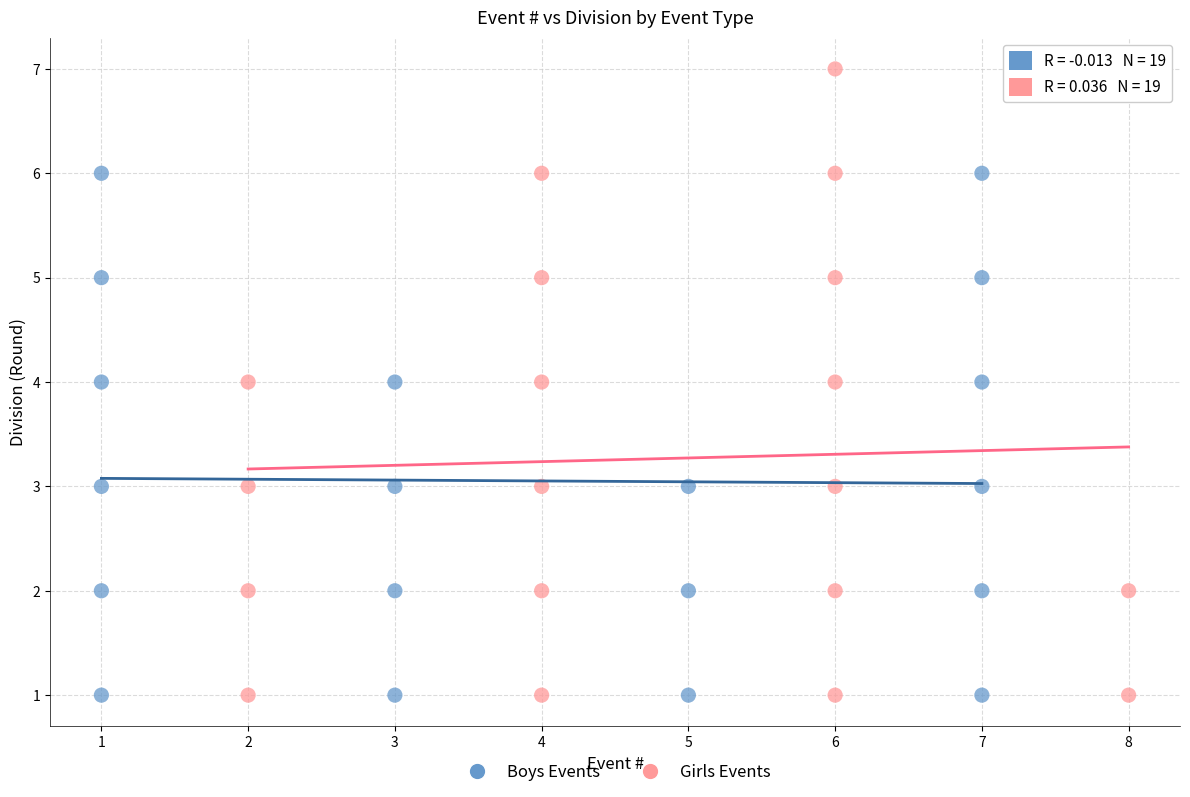

What are all the series names shown in the legend?

Boys Events, Girls Events